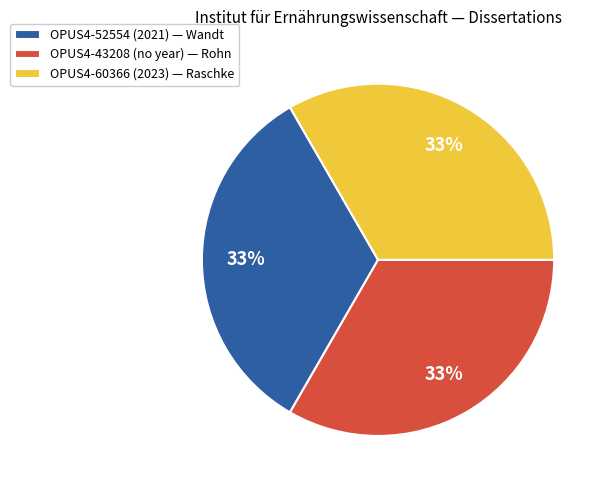

Is it true that OPUS4-52554 (2021) — Wandt is 33% of the pie?

True